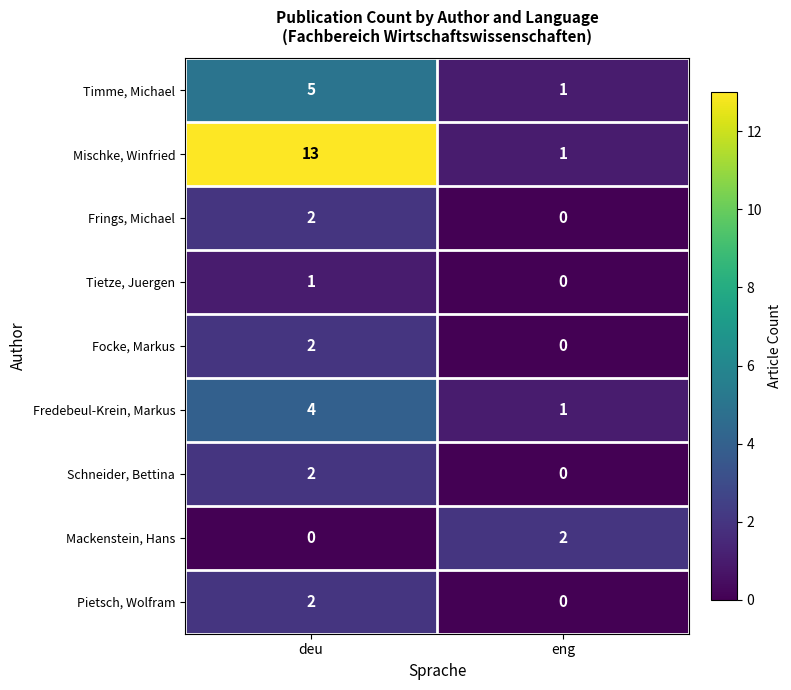

Which category has the highest value in the Pietsch, Wolfram series?

deu